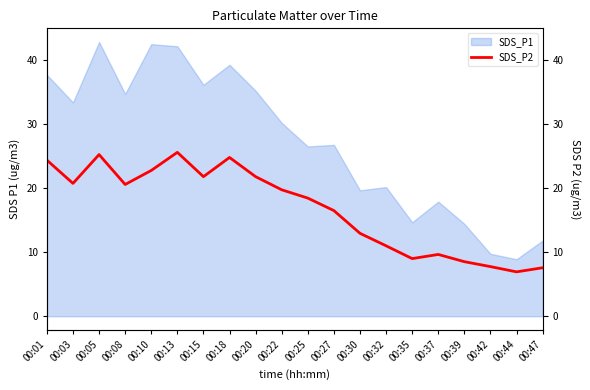

How many data points does each series have?

20